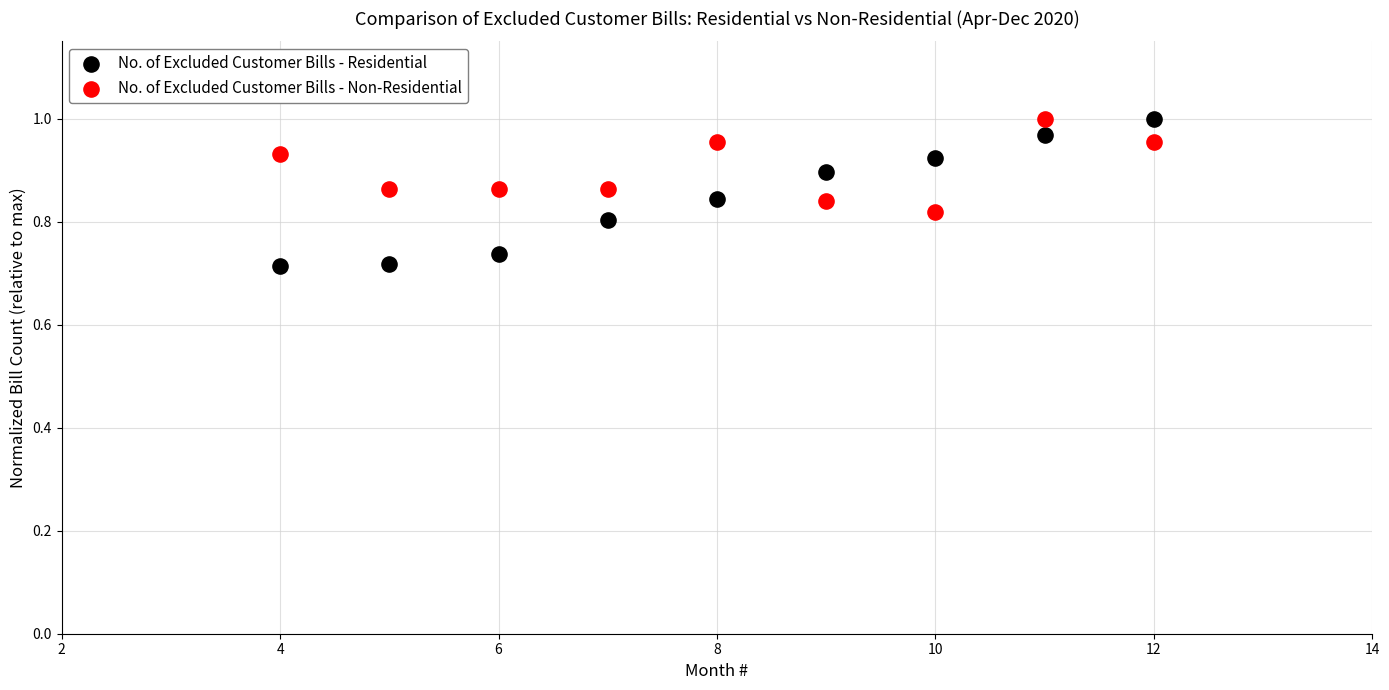

What are all the series names shown in the legend?

No. of Excluded Customer Bills - Residential, No. of Excluded Customer Bills - Non-Residential